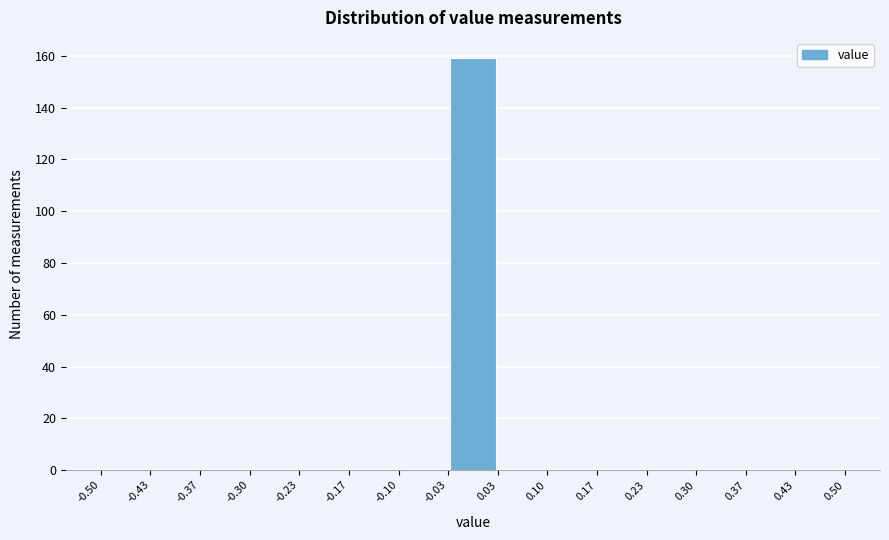

Reading left to right, transcribe this chart: for each bar, give the range it covers on the x-axis and its height. The values are not printed on the chart, so give them approximately, as read against the axis.

-0.50 to -0.43: 0
-0.43 to -0.37: 0
-0.37 to -0.30: 0
-0.30 to -0.23: 0
-0.23 to -0.17: 0
-0.17 to -0.10: 0
-0.10 to -0.03: 0
-0.03 to 0.03: 160
0.03 to 0.10: 0
0.10 to 0.17: 0
0.17 to 0.23: 0
0.23 to 0.30: 0
0.30 to 0.37: 0
0.37 to 0.43: 0
0.43 to 0.50: 0